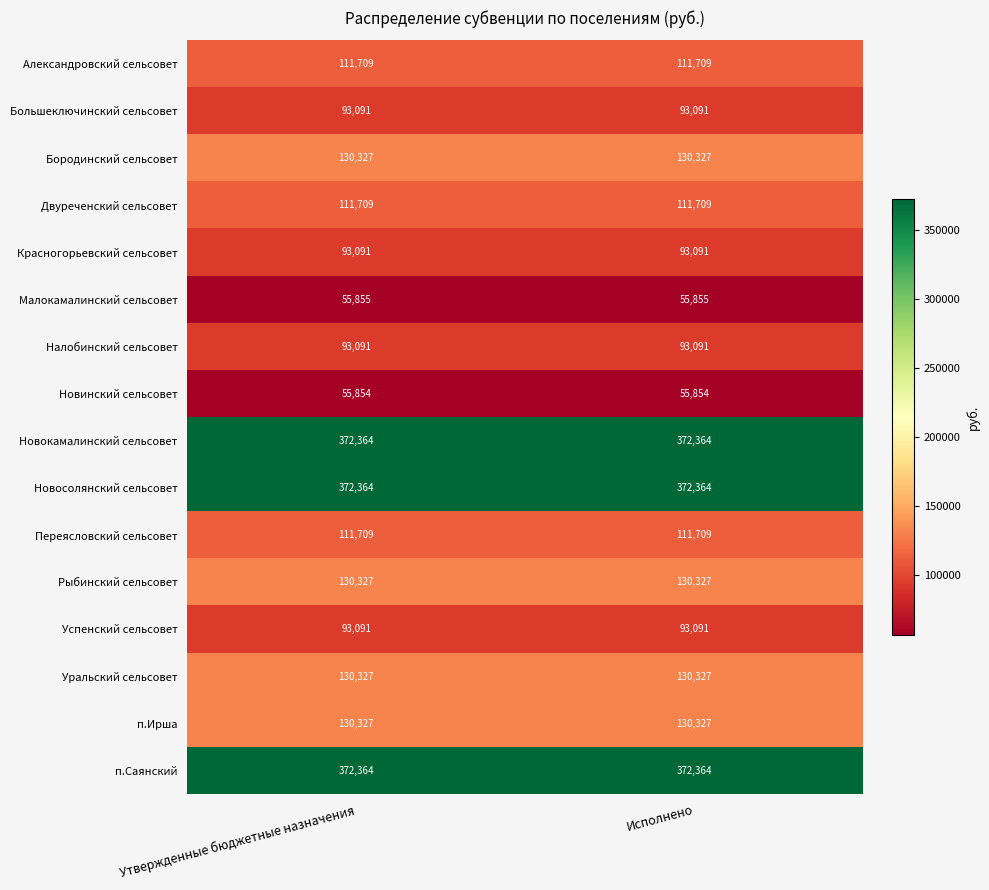

What is the average value of the Красногорьевский сельсовет series?

93091